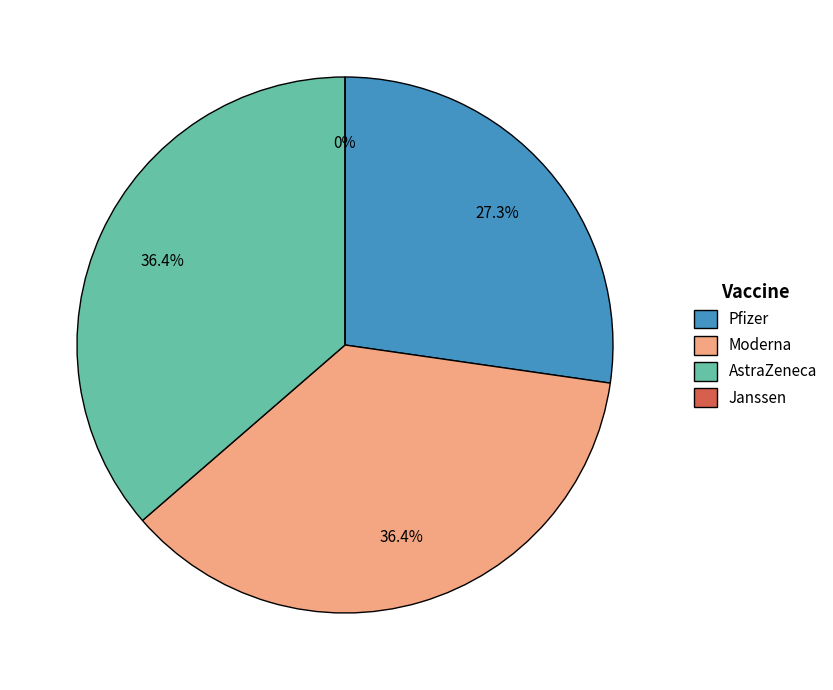

Is there any slice that represents more than half of the pie?

No